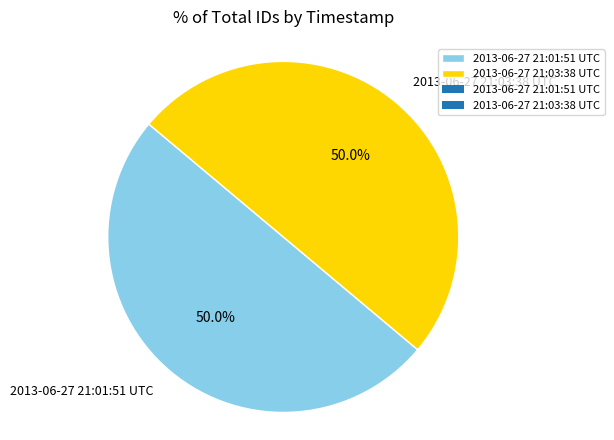

Approximately how many times larger is the value at 2013-06-27 21:03:38 UTC compared to 2013-06-27 21:01:51 UTC?

1.0